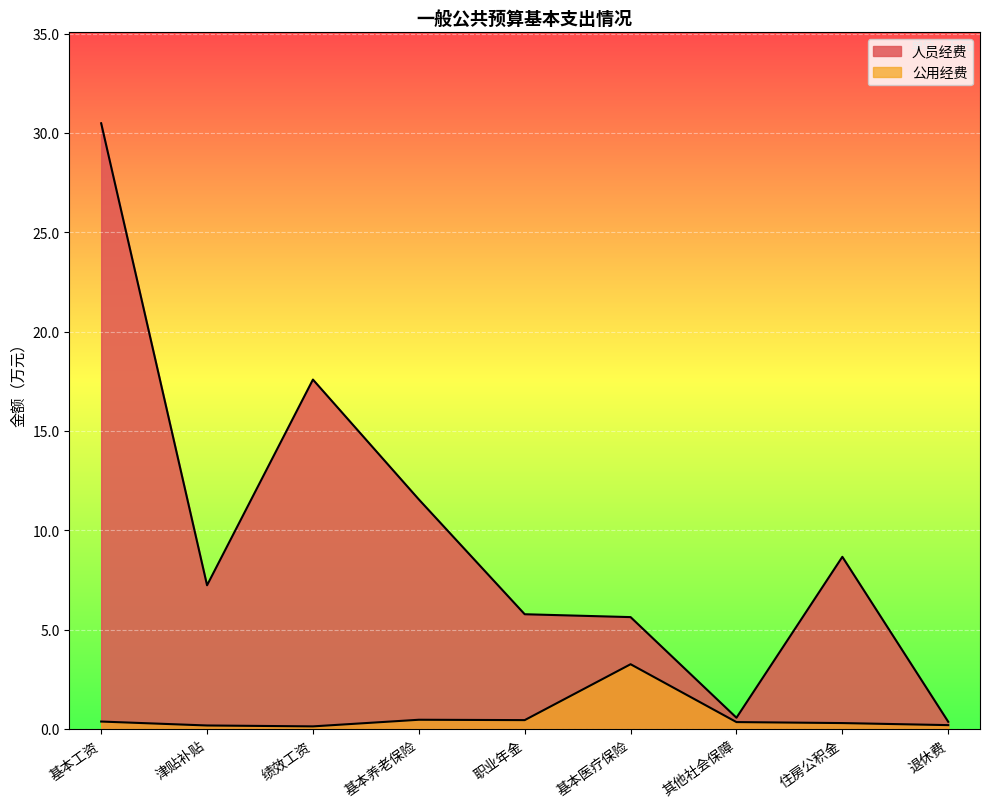

Which has a higher value, 其他社会保障 or 退休费?

其他社会保障